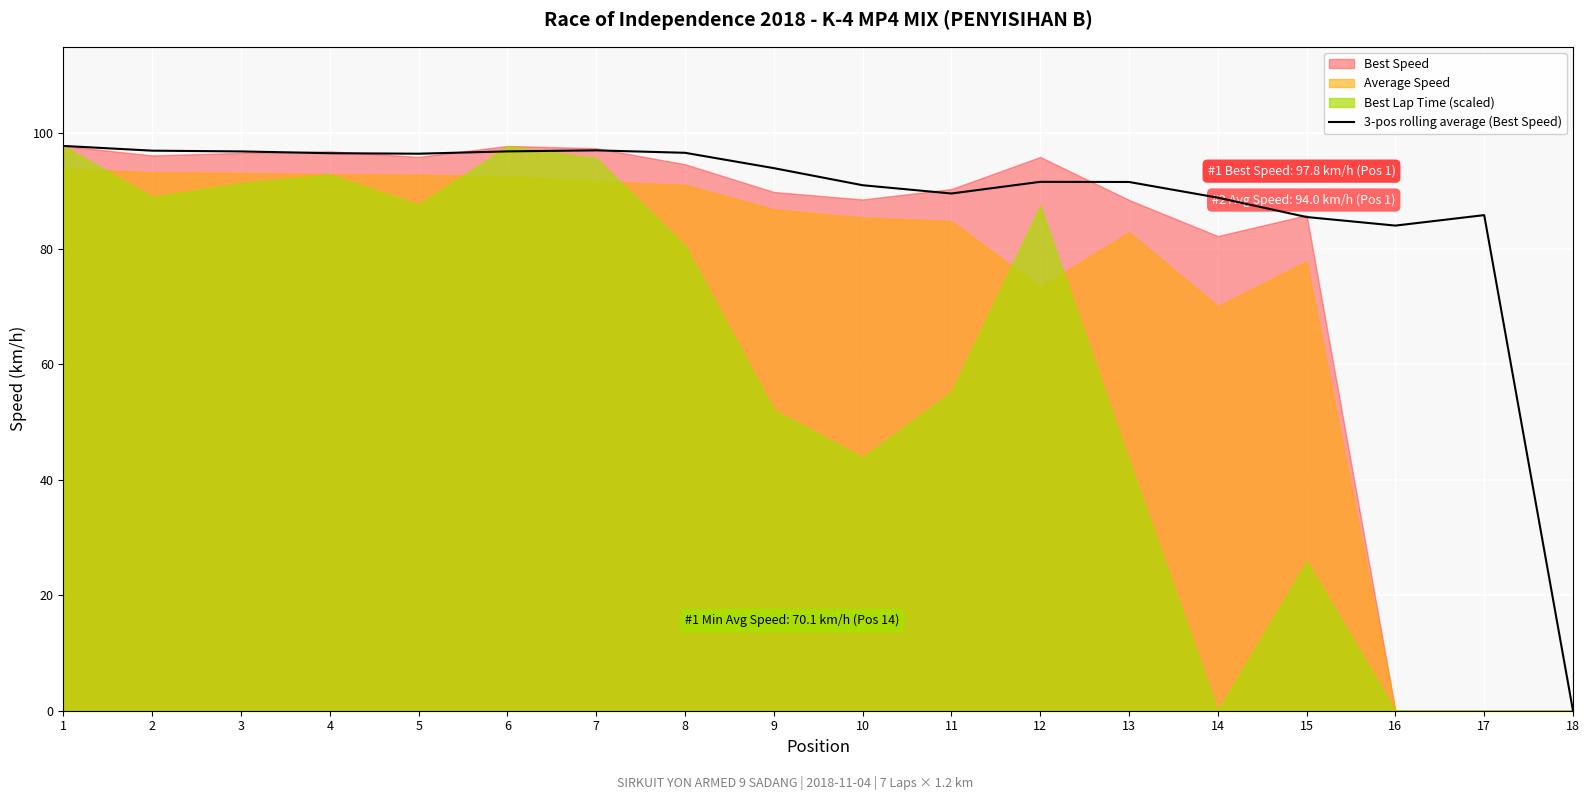

Reading right to left, list all the values displayed in this chart.

0.0	85.8	84.0	85.5	88.9	91.6	91.6	89.6	91.0	94.0	96.6	97.1	96.9	96.5	96.6	96.9	97.0	97.8